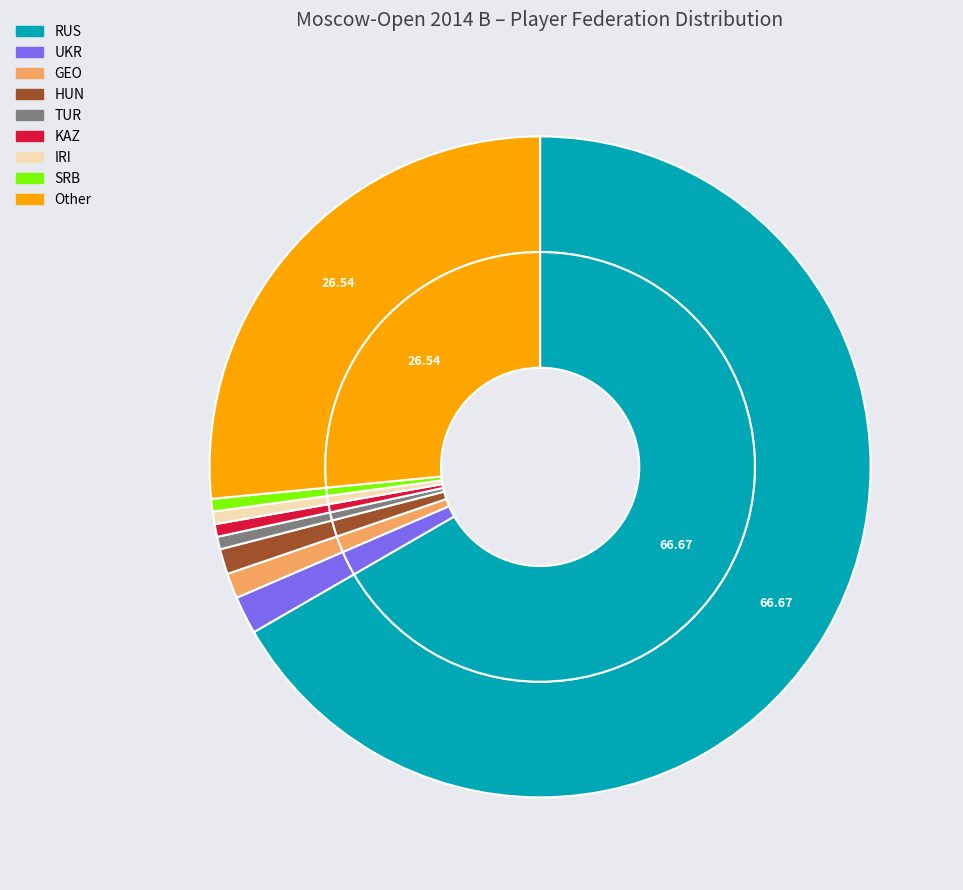

To the nearest percent, what portion does SRB represent?

1%